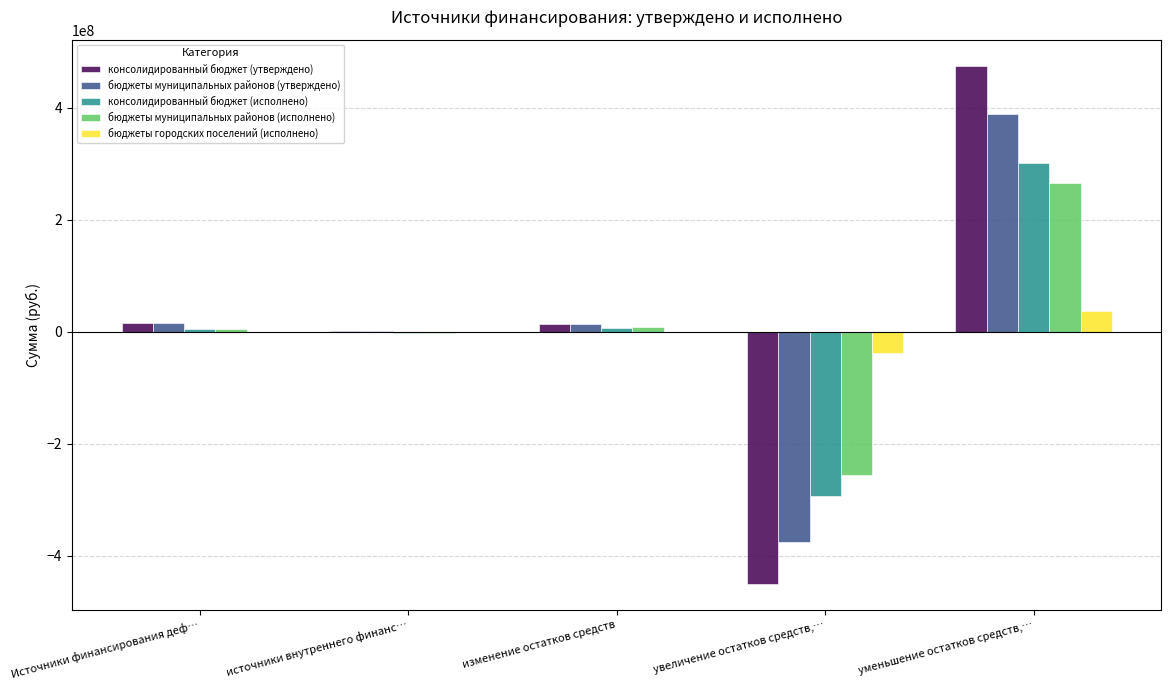

Which series has the largest range (max minus min)?

консолидированный бюджет (утверждено)